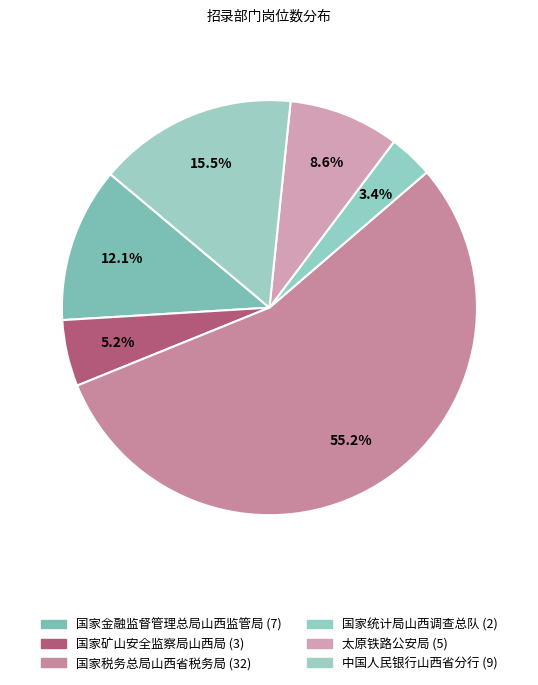

Does any single category account for the majority?

Yes